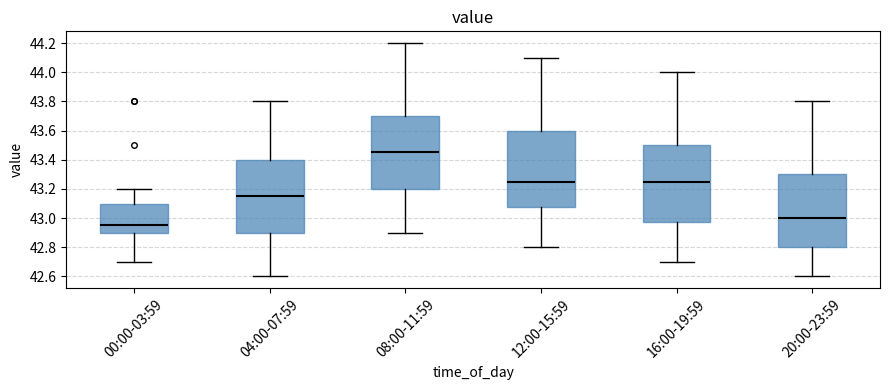

Where does the median line of the box for 08:00-11:59 sit on the y-axis? The values are not printed on the chart, so give them approximately, as read against the axis.

43.46